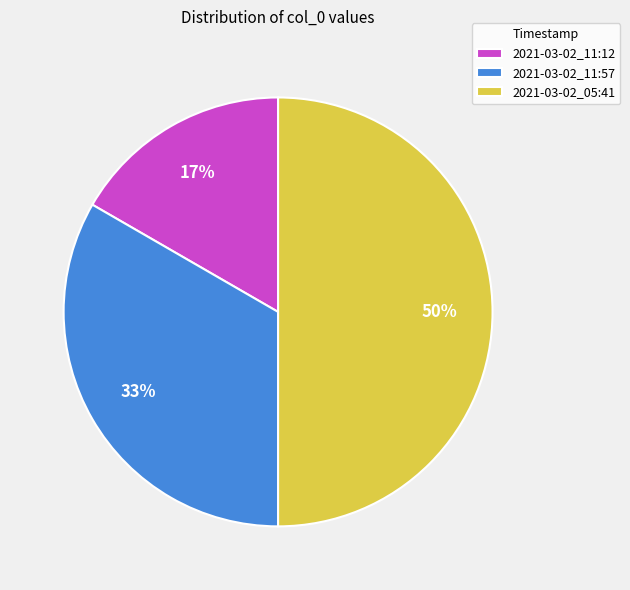

To the nearest percent, what is the average slice percentage?

33%